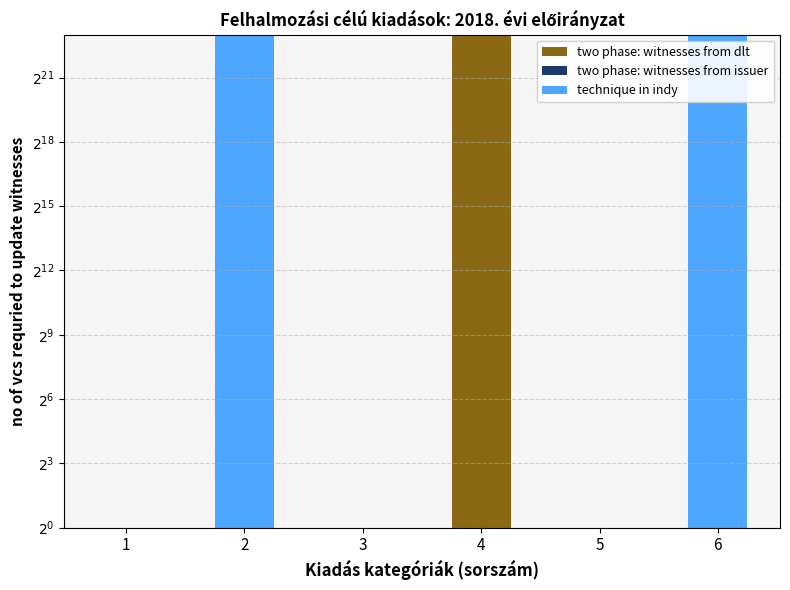

What is the difference between the two phase: witnesses from dlt values at 4 and 1?

12612940